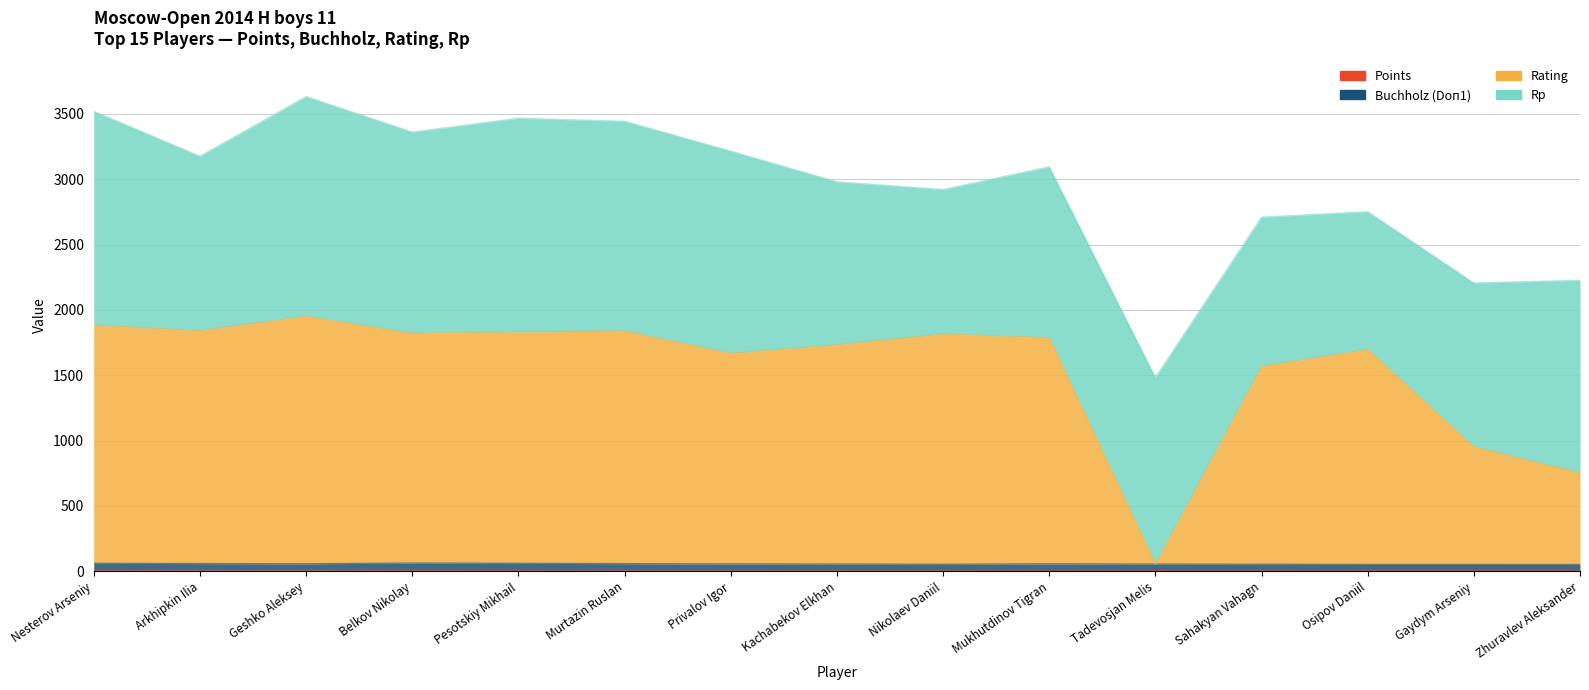

Is it true that Rating equals 1831.0 at Pesotskiy Mikhail?

True